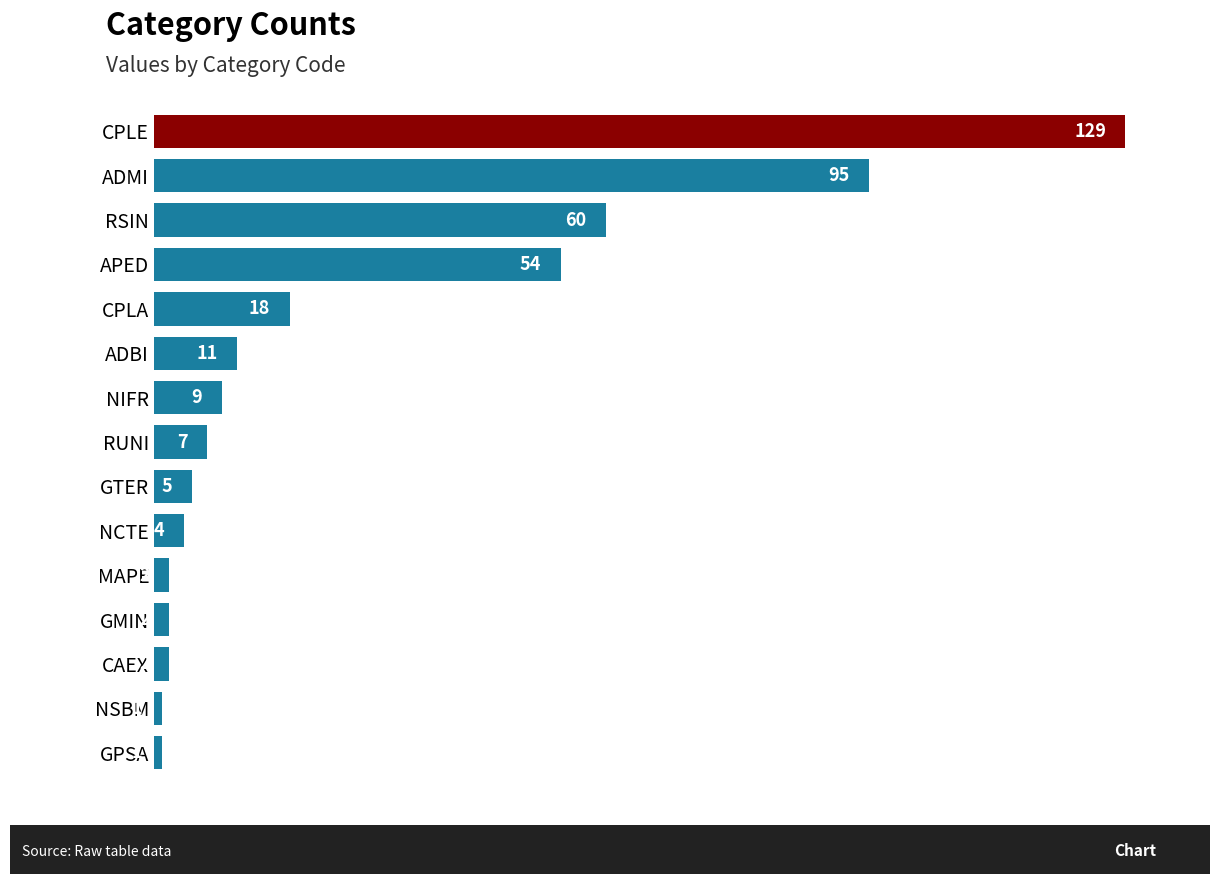

True or false: the data shows 95 at ADMI.

True